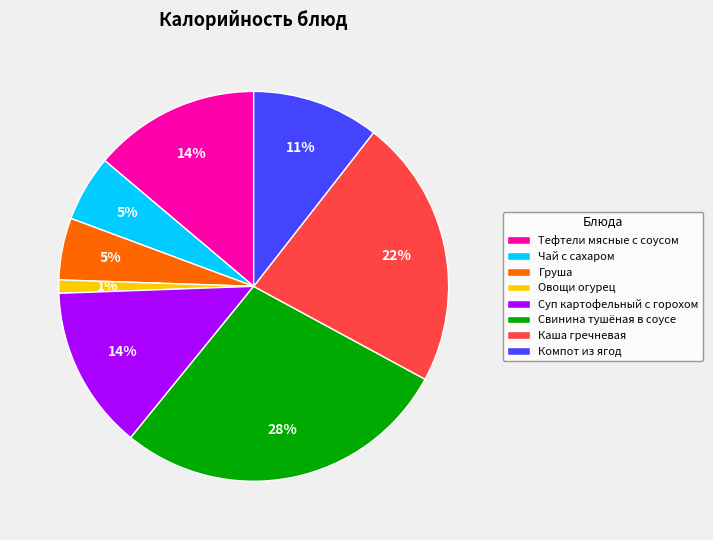

How many segments does this pie chart have?

8